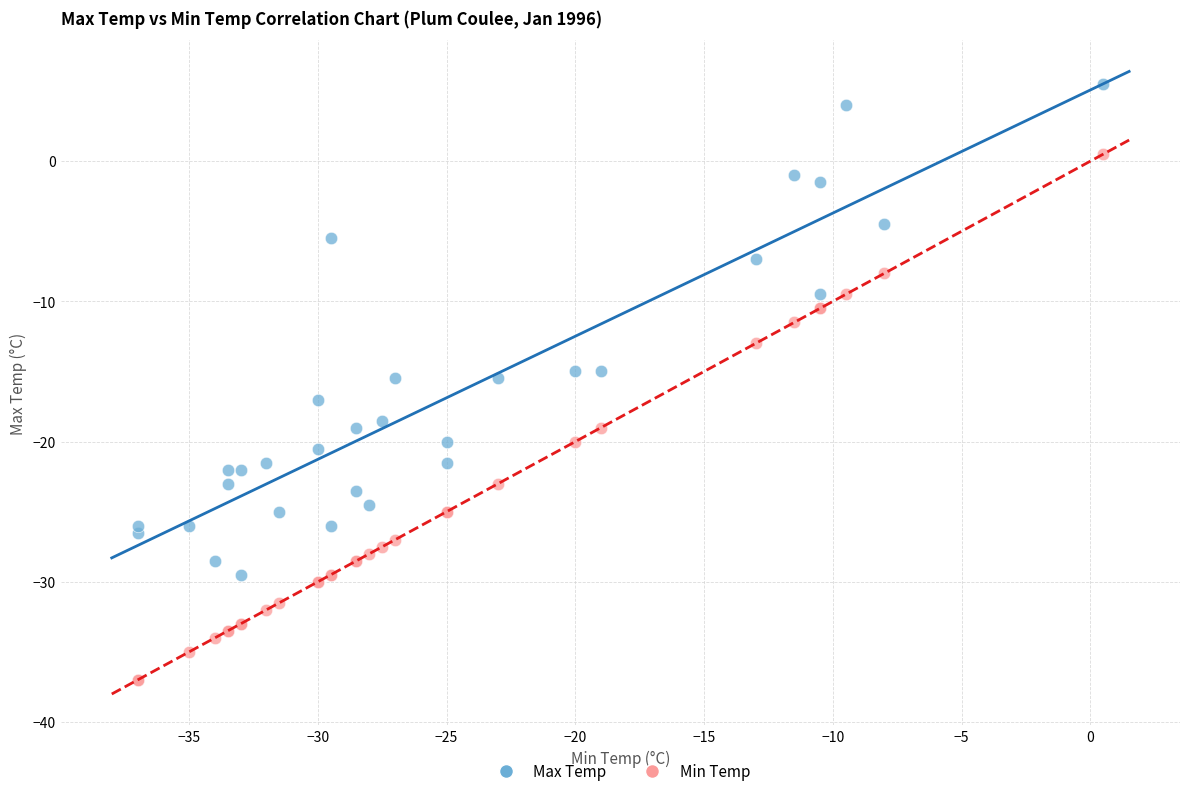

Which series reaches the maximum Y coordinate?

Max Temp